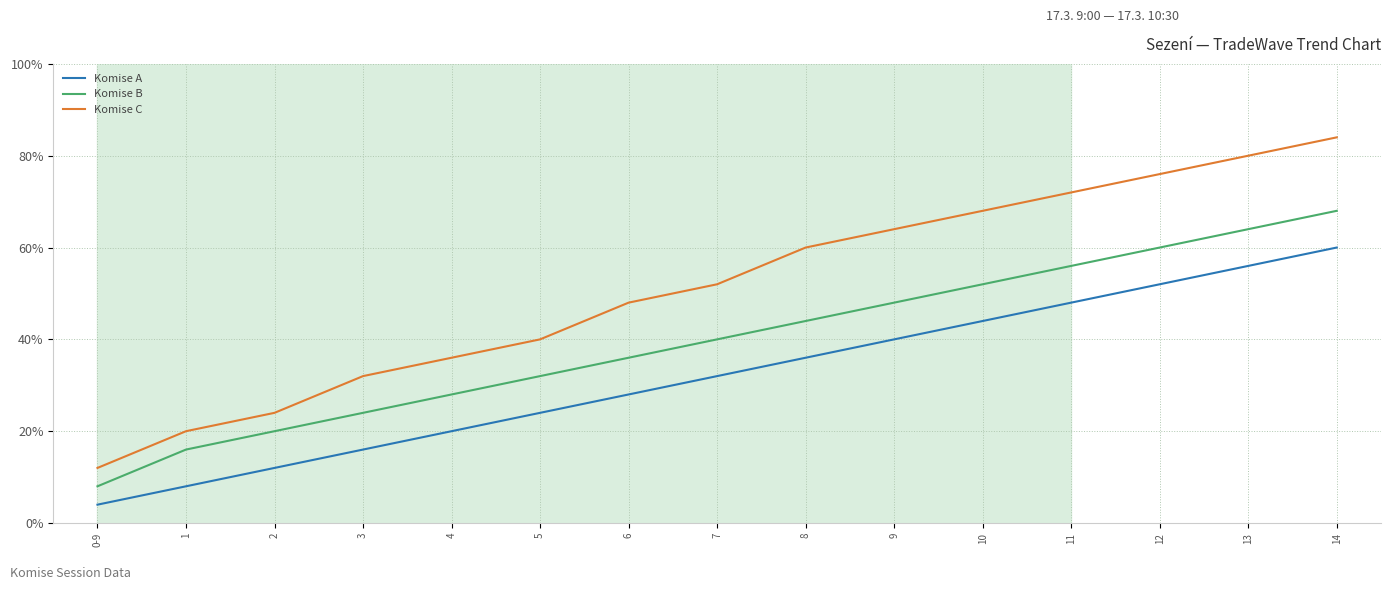

What are all the series names shown in the legend?

Komise A, Komise B, Komise C